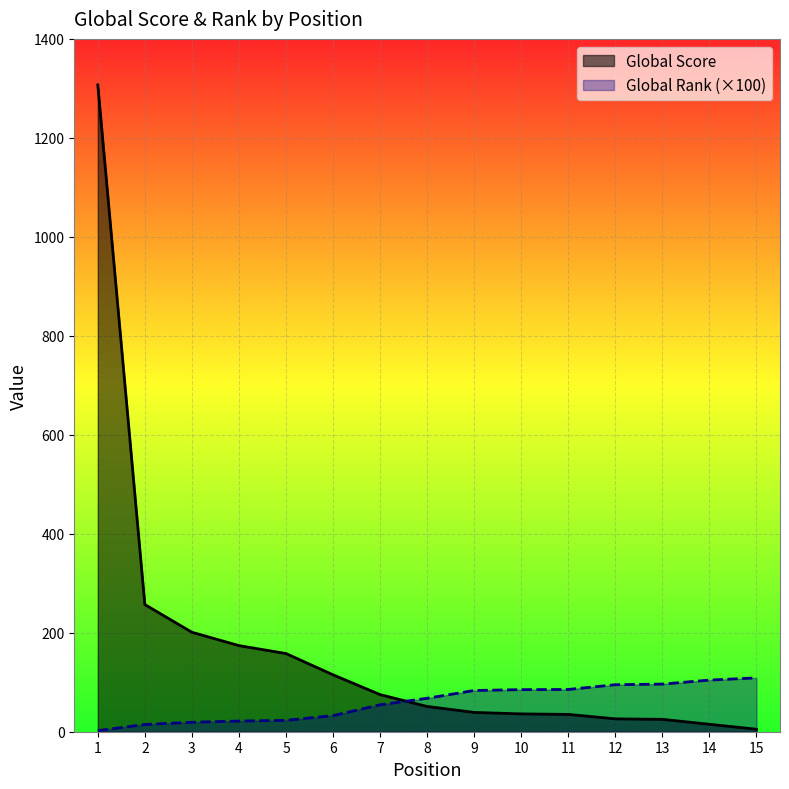

Reading right to left, transcribe all the data shown in this chart.

Global Score: 5.0	15.0	25.0	26.0	35.0	36.0	39.0	51.0	75.0	115.0	158.0	174.0	201.0	257.0	1307.0
Global Rank (hundreds): 108.8	104.3	96.2	95.0	85.4	85.0	83.3	67.6	54.4	32.5	23.0	21.6	19.2	14.7	2.2